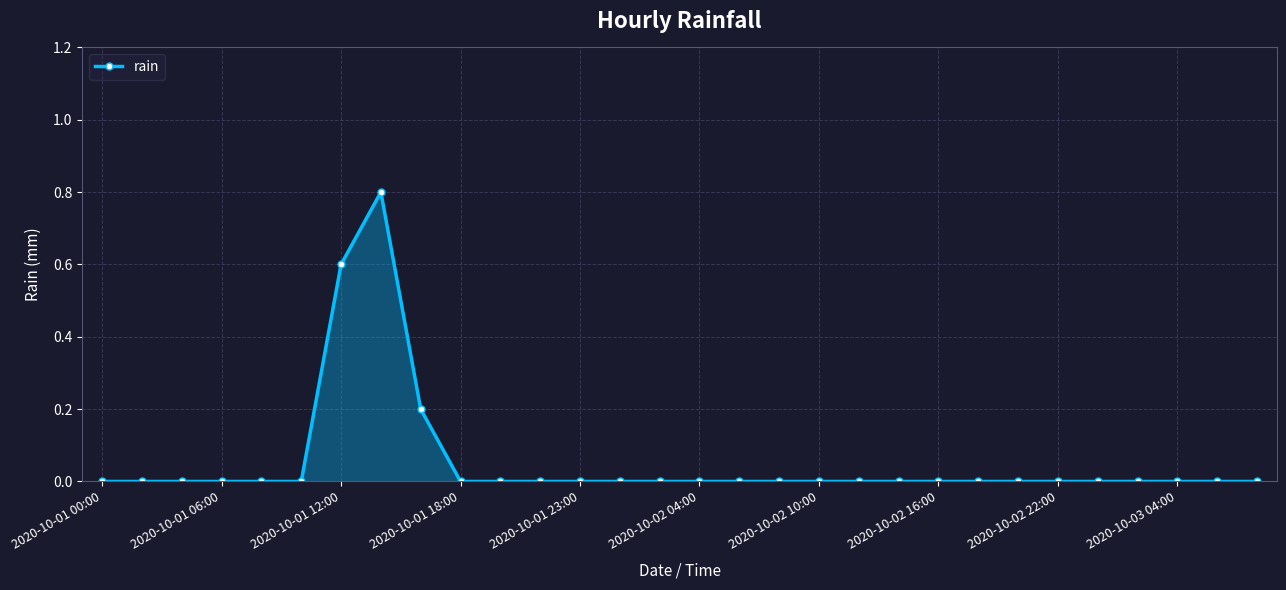

What is the difference between the maximum and second lowest values?

0.8